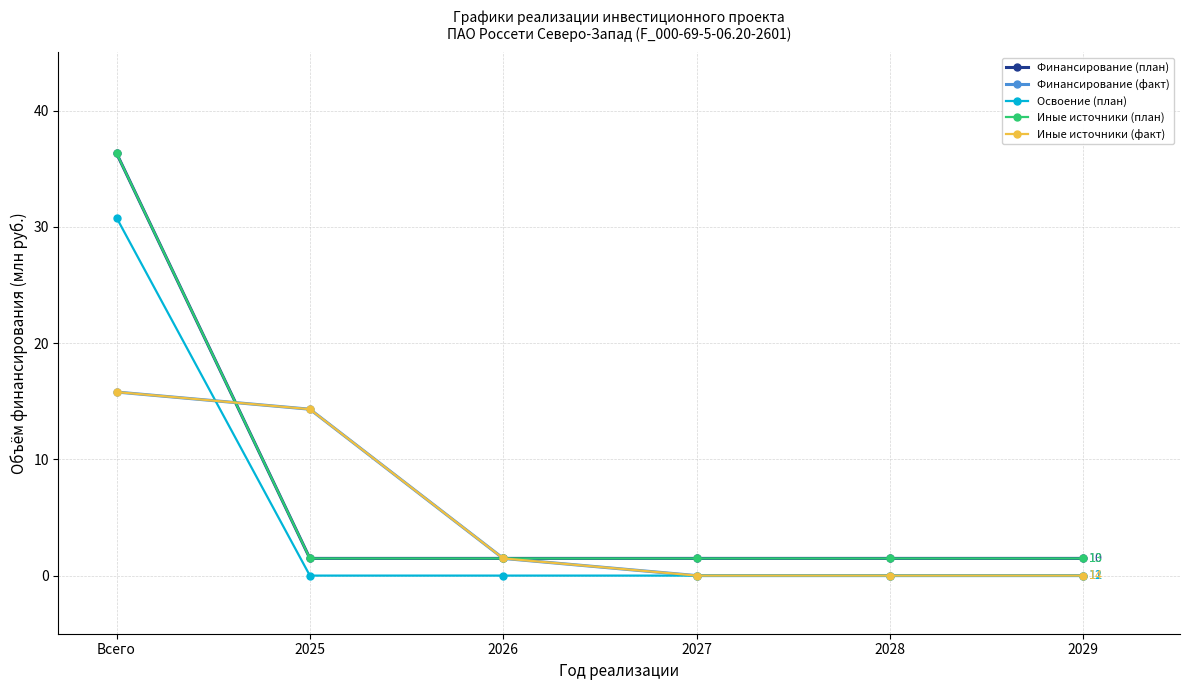

Does the chart have visible grid lines?

Yes